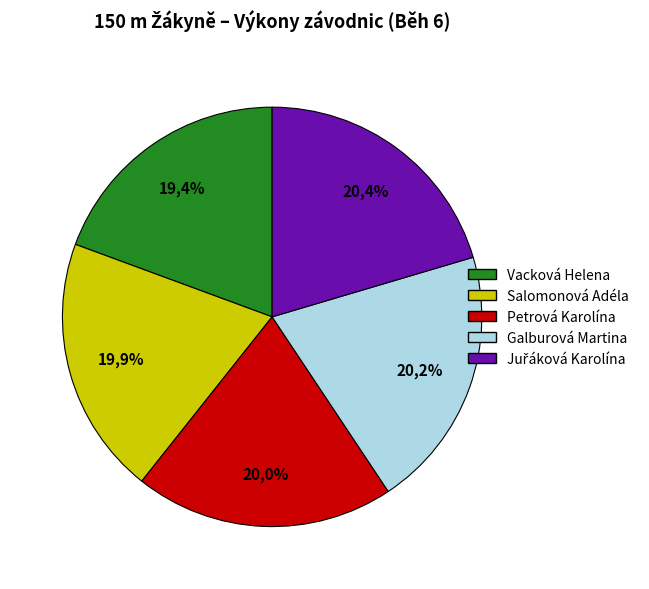

Which category has the smallest portion of the pie?

Vacková Helena